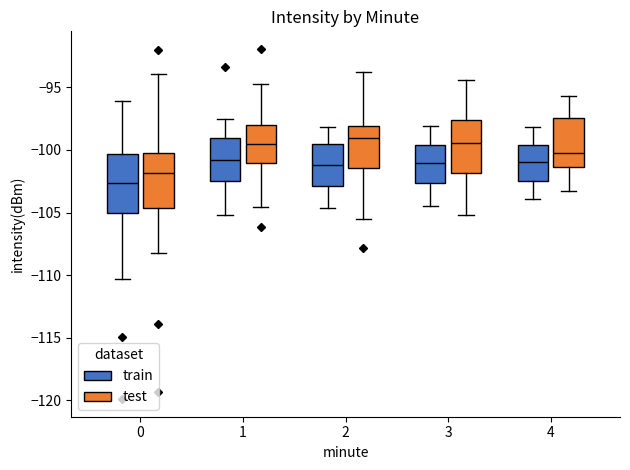

Which box has the lowest median line?

0 (train)